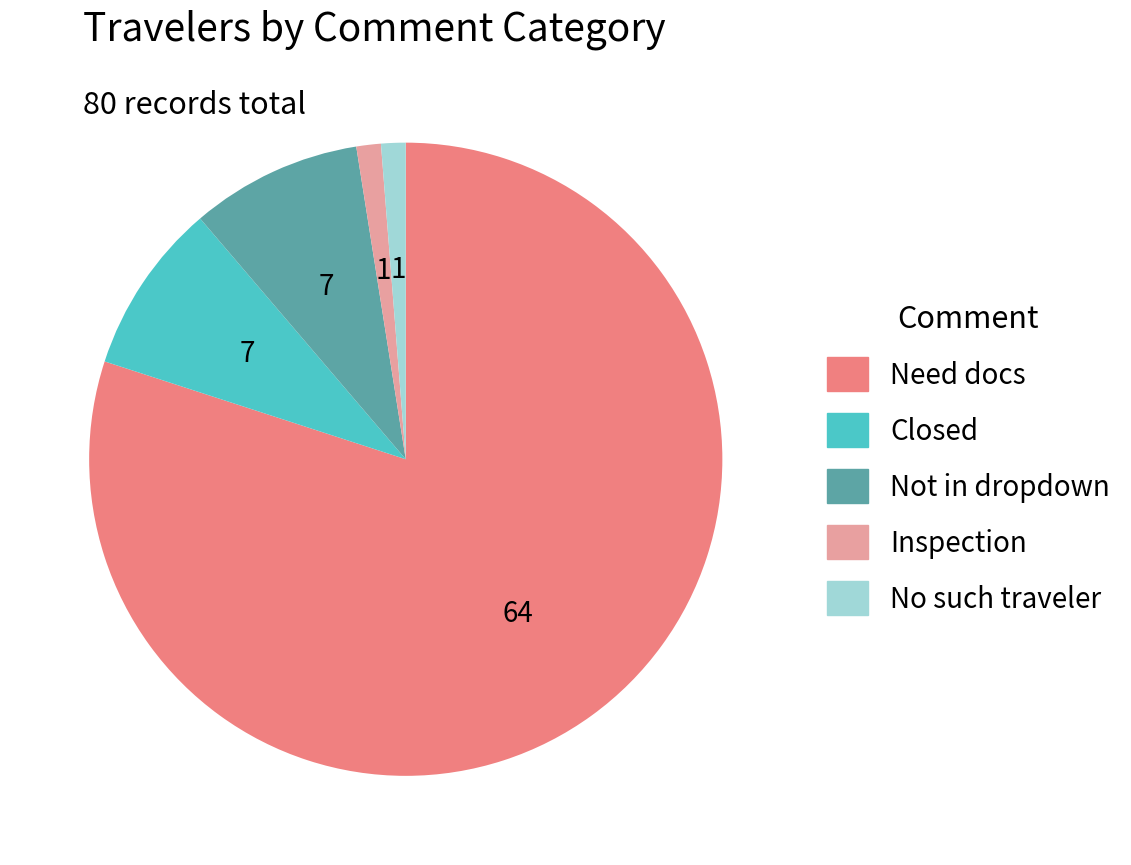

Between Inspection and Not in dropdown, which is larger?

Not in dropdown